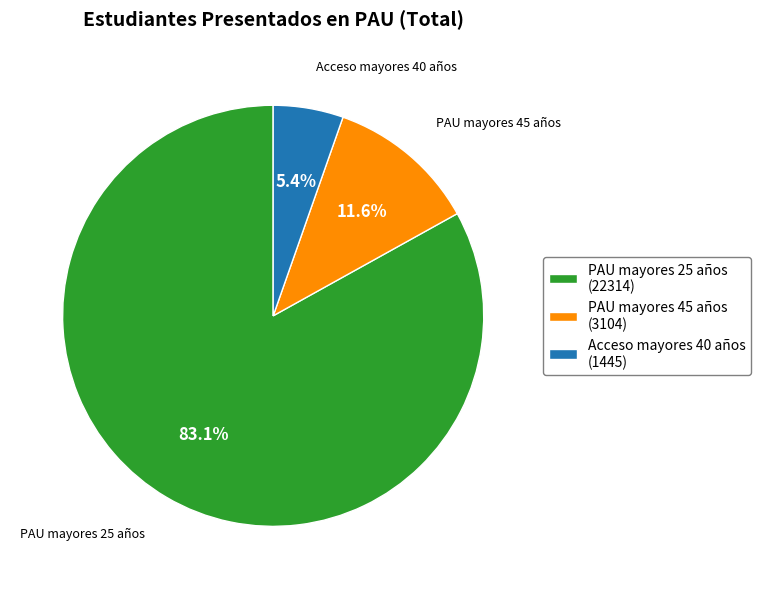

The PAU mayores 45 años slice represents 1% of the pie. True or false?

False